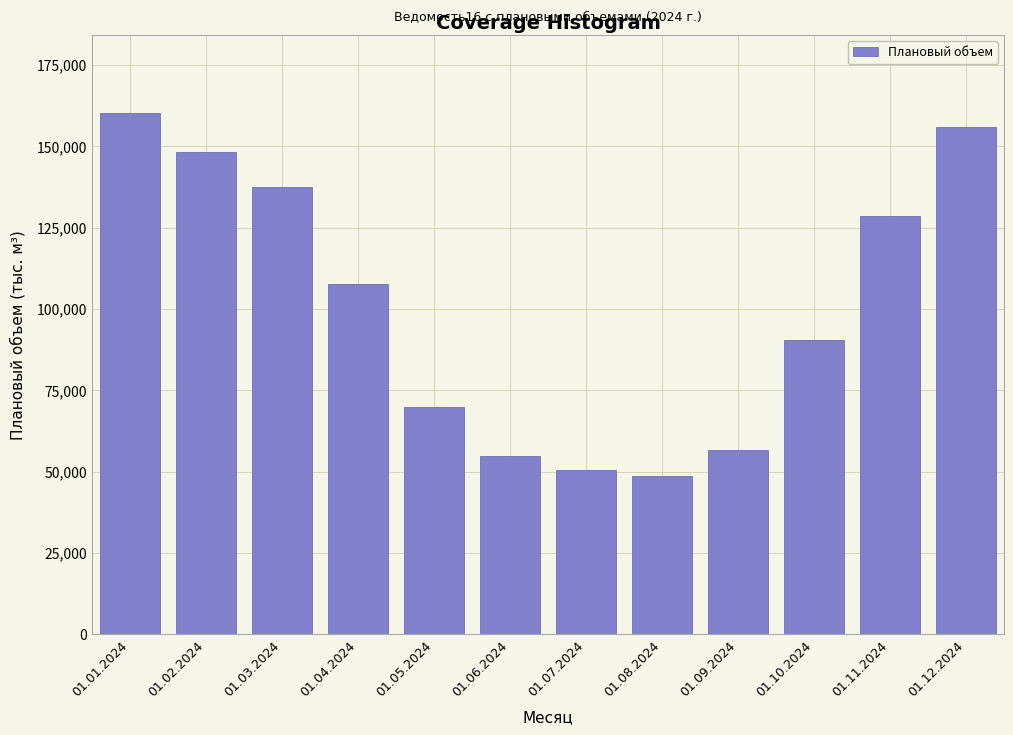

Reading left to right, extract all data points from this chart.

160257.9	148406.2	137671.4	107733.4	69732.4	54800.8	50509.5	48754.8	56743.1	90423.3	128483.6	155963.9